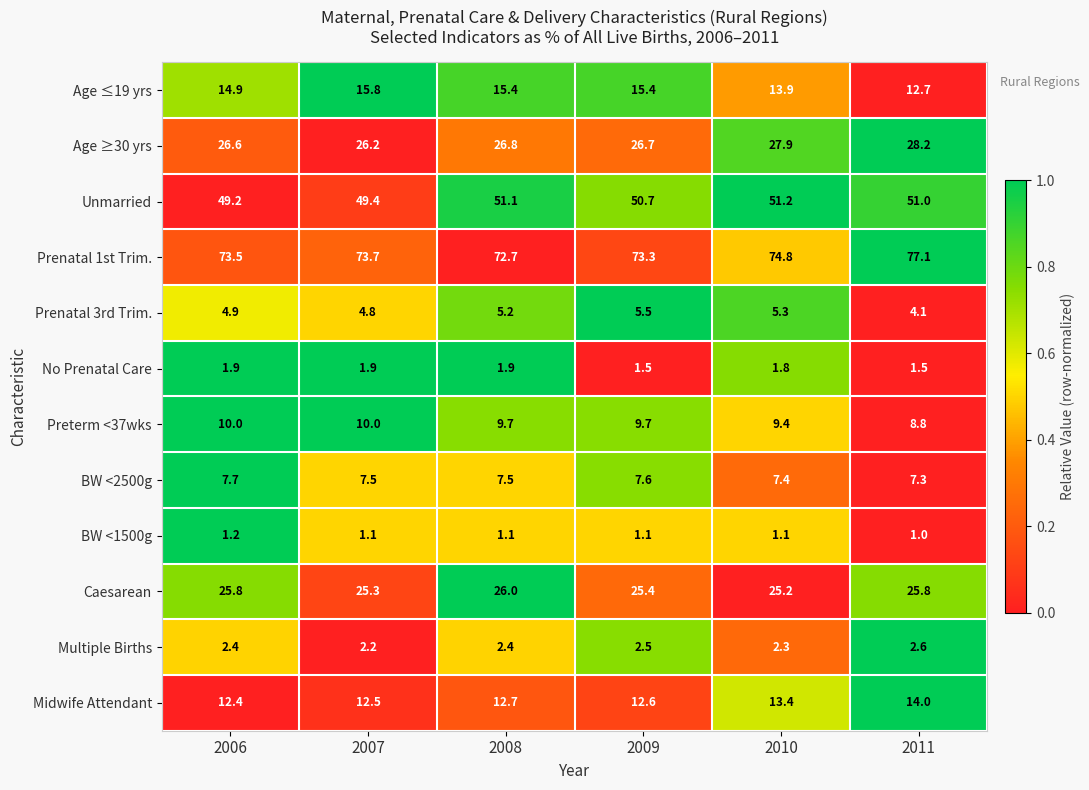

Is it true that BW <2500g equals 7.5 at 2008?

True